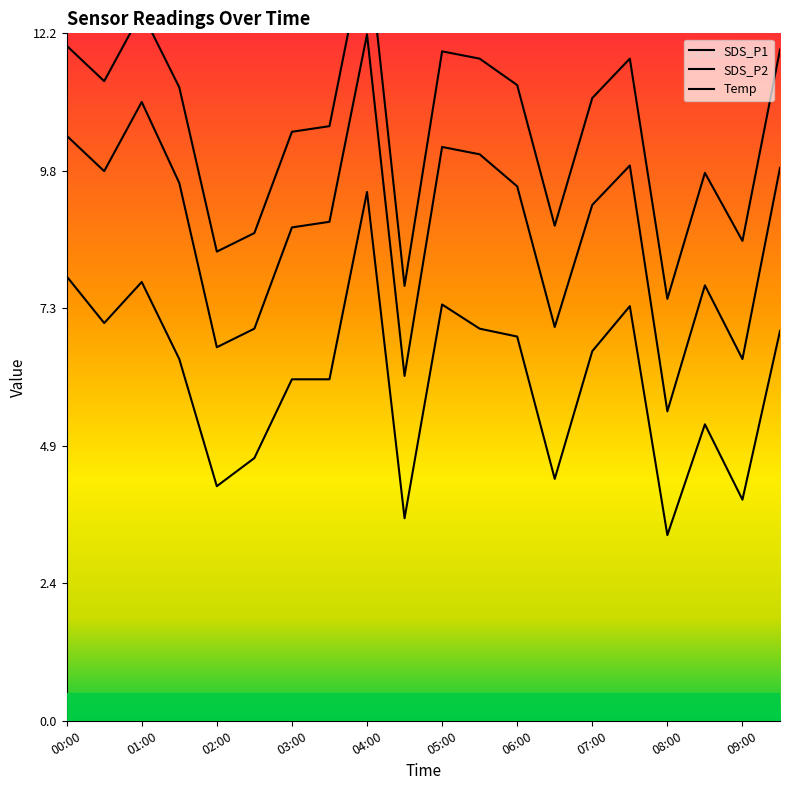

Which series has the widest spread of values?

SDS_P1